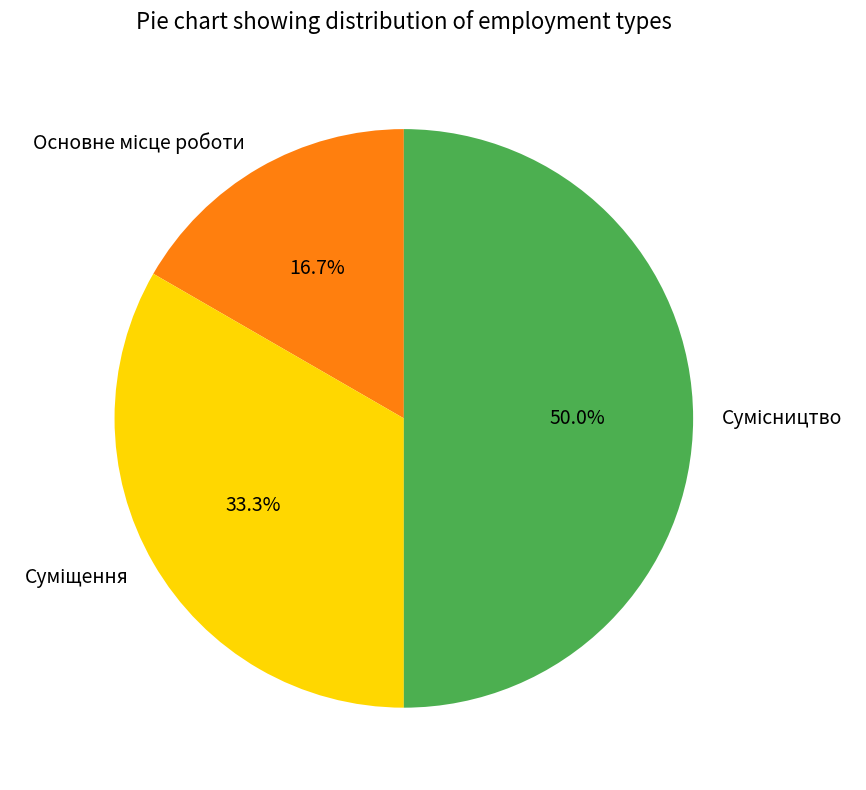

Combined, do Основне місце роботи and Суміщення account for over 50%?

No